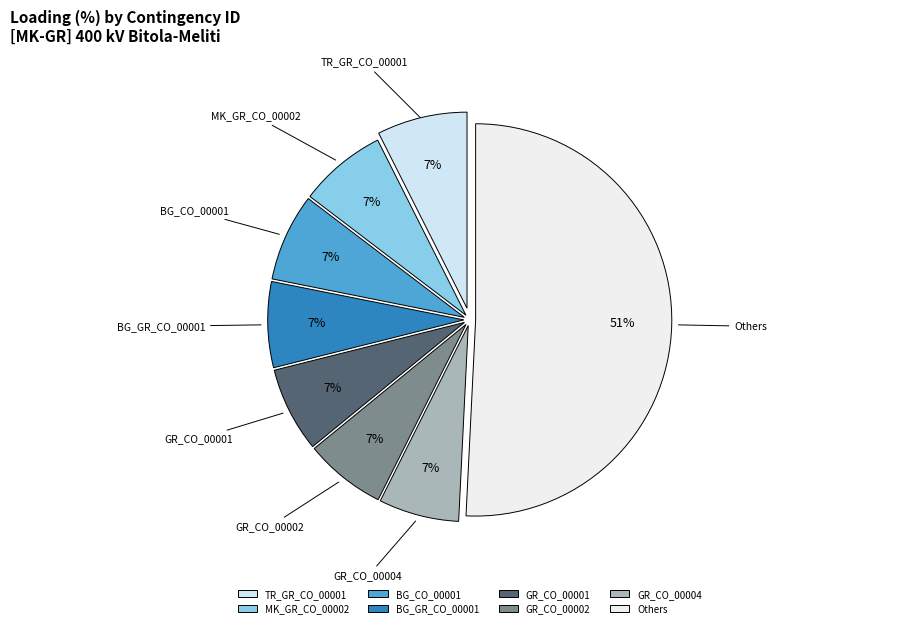

Combined, do MK_GR_CO_00002 and Others account for over 50%?

Yes